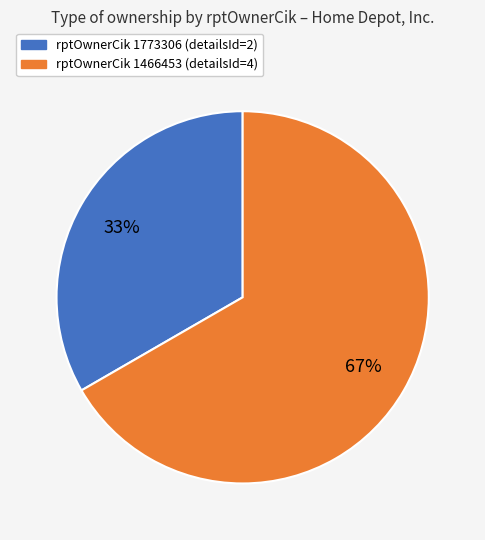

To the nearest percent, what is the average slice percentage?

50%